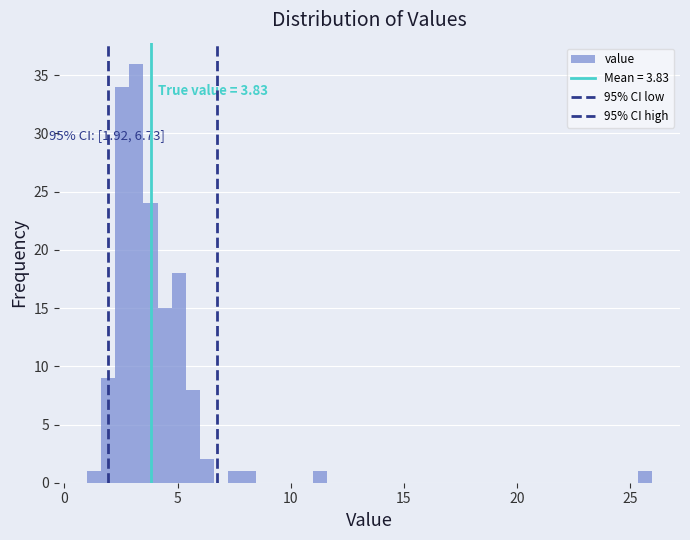

Around what value on the x-axis is the tallest bar? Give the approximate position of its centre, as read against the axis.

3.0